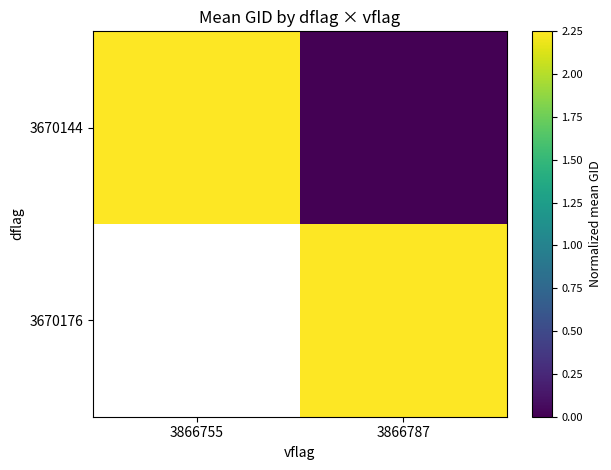

What is the maximum value shown in the chart?

2.2